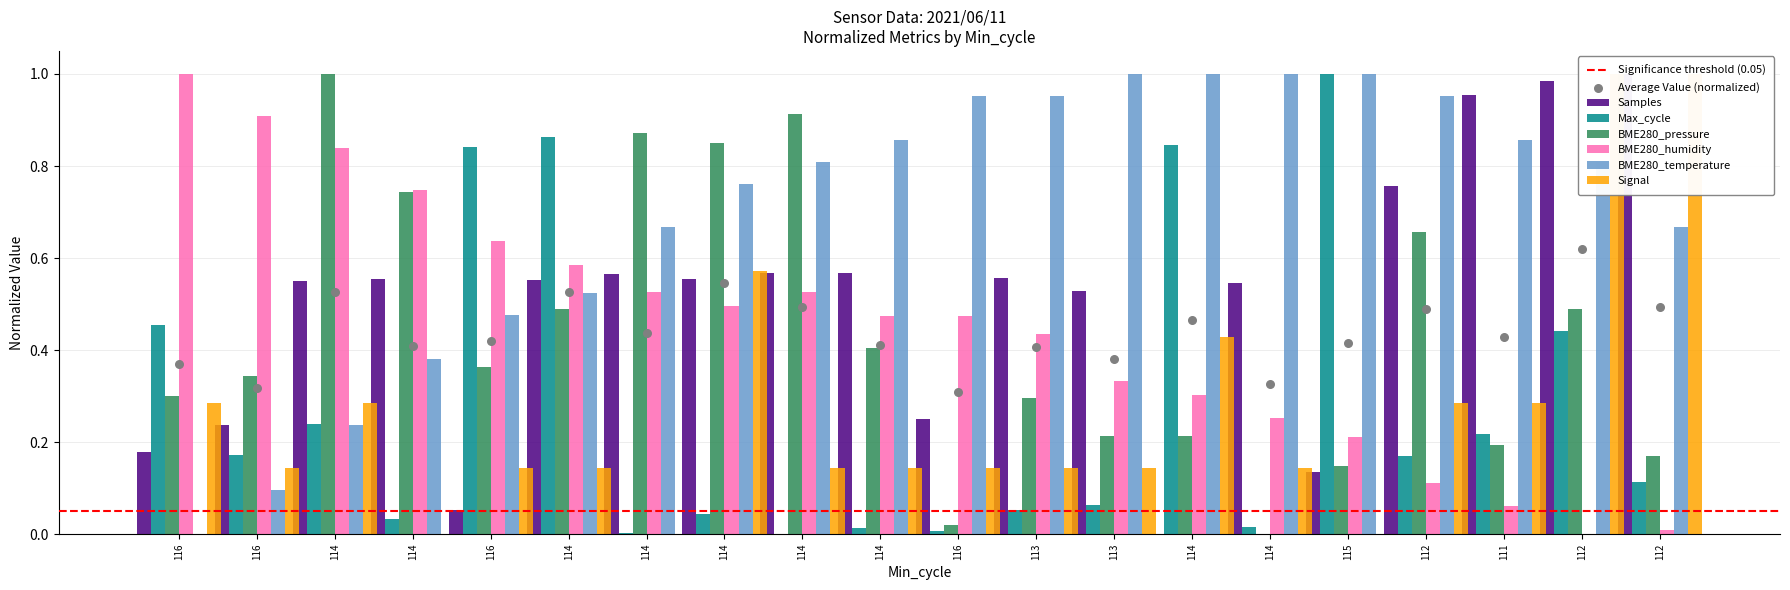

Is the value of BME280_pressure at 113 greater than the value of Signal at 112?

Yes